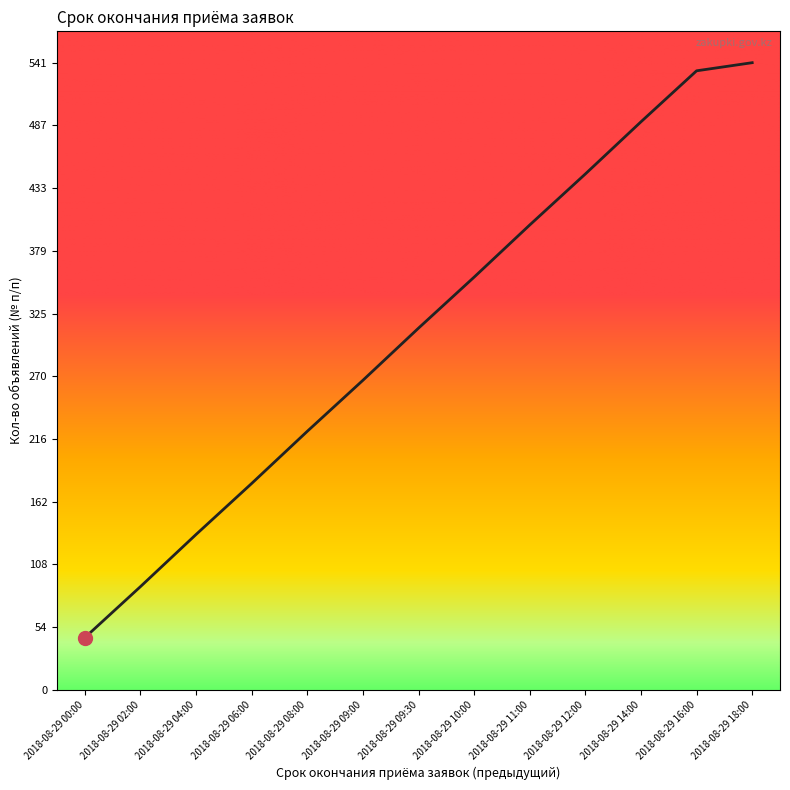

What is the average value?

309